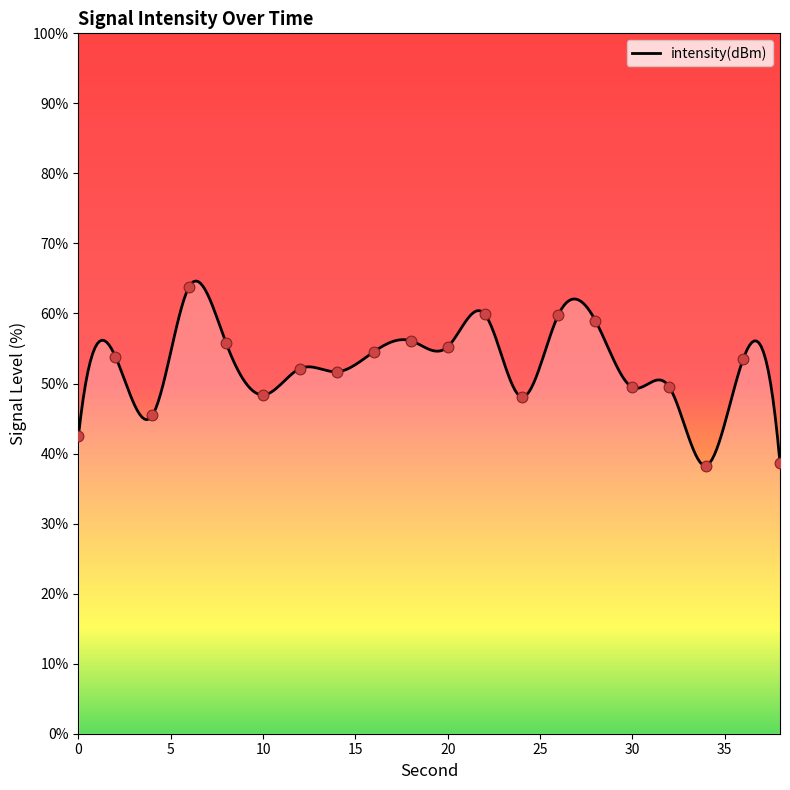

What is the change in value from 6 to 22?

-3.9